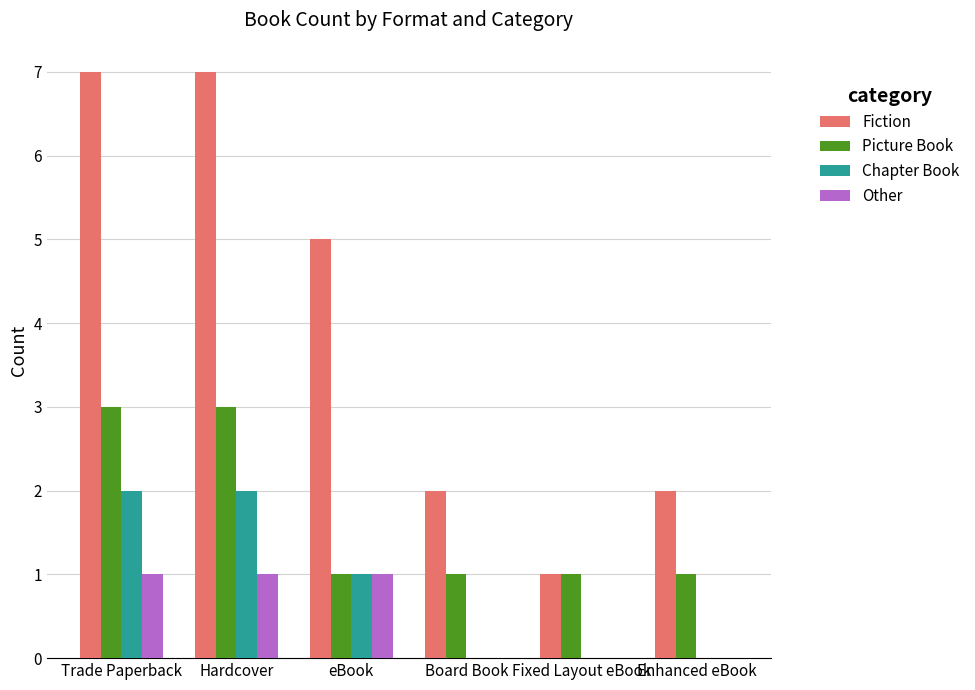

Does the chart contain stacked bars?

No